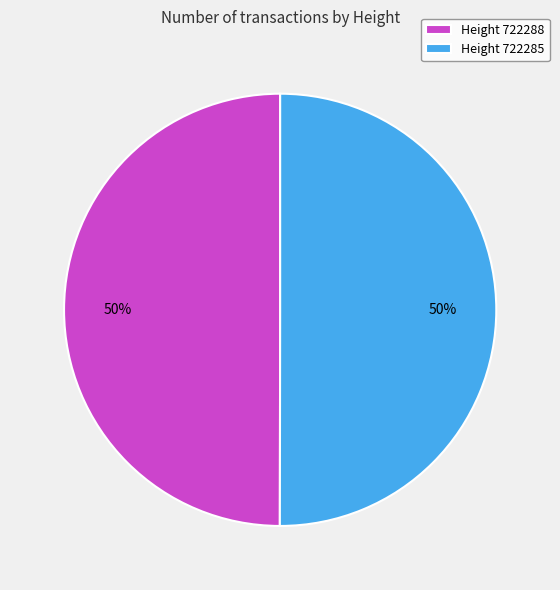

How many slices are in this pie chart?

2